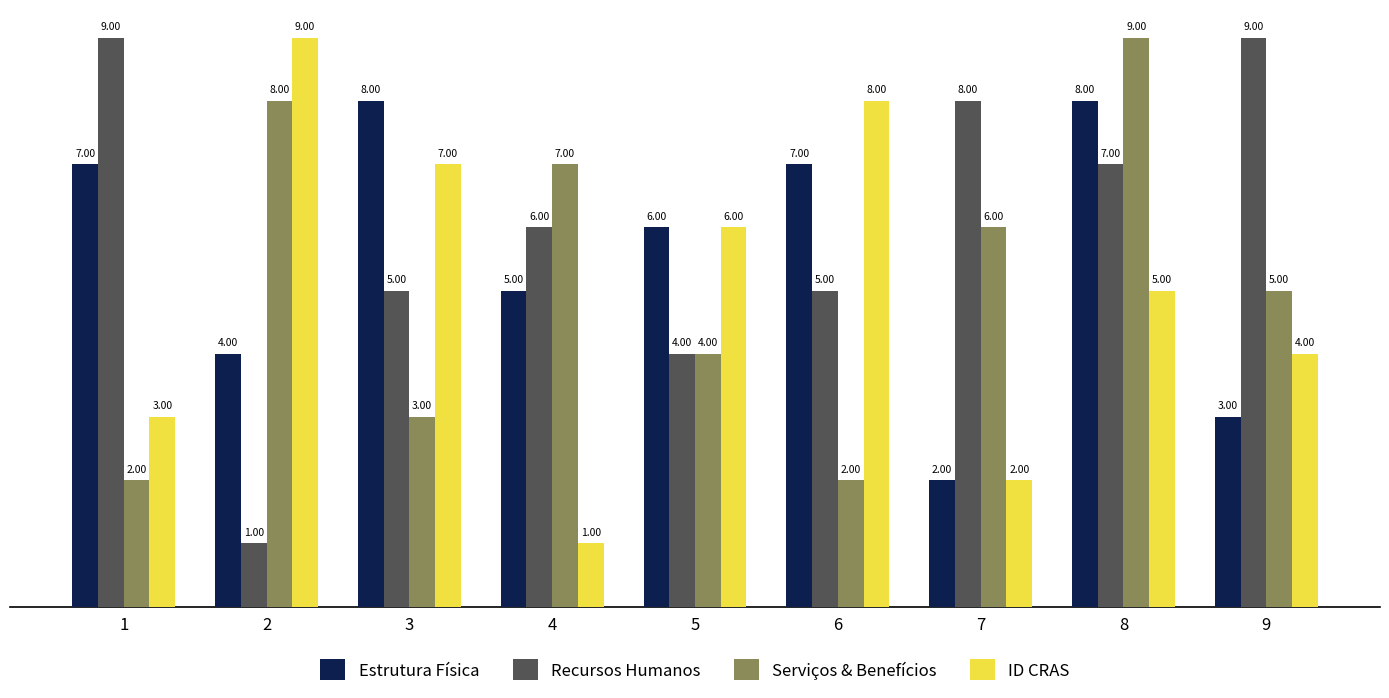

List the labels in order of ID CRAS value, largest first.

2, 6, 3, 5, 8, 9, 1, 7, 4